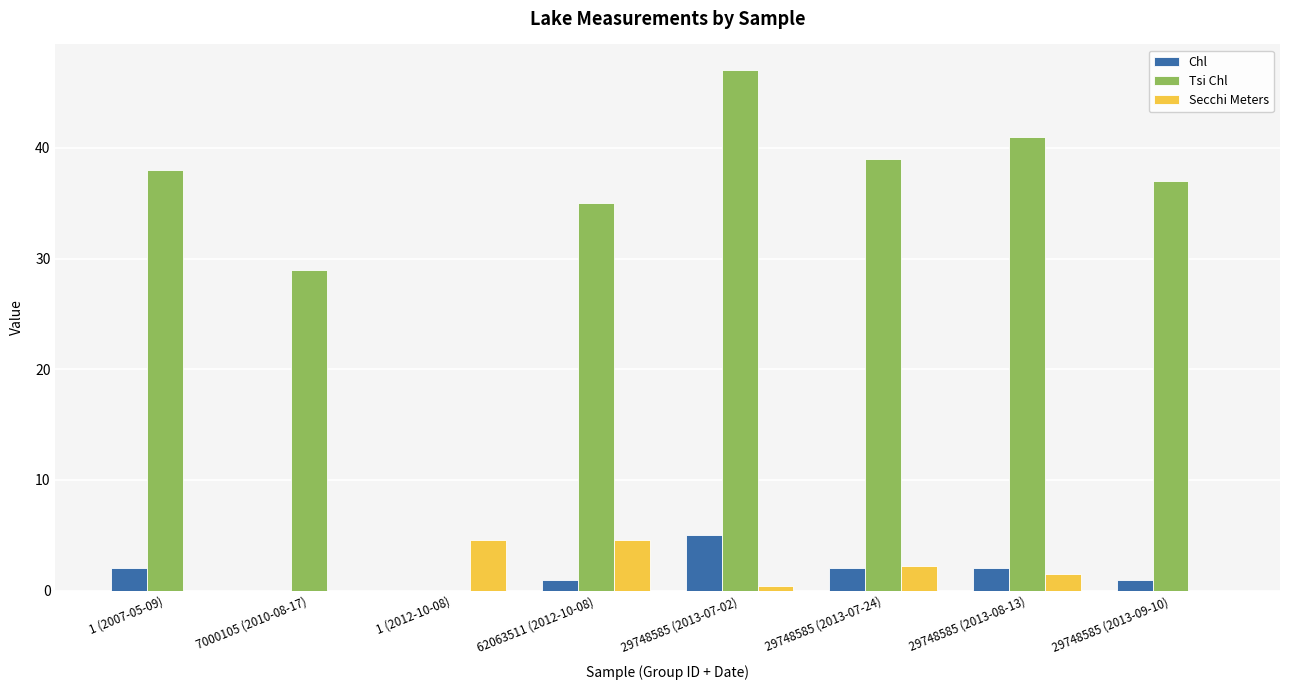

The Secchi Meters series shows -1.5 at 7000105 (2010-08-17). True or false?

False